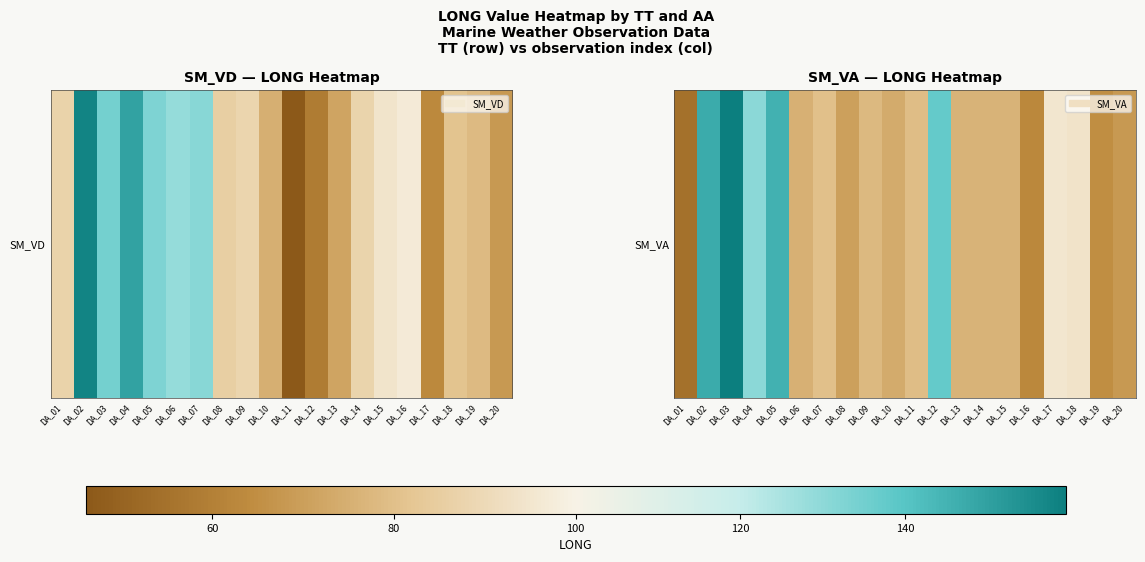

List the labels in order of value, largest first.

DA_03, DA_02, DA_05, DA_12, DA_04, DA_17, DA_18, DA_07, DA_11, DA_09, DA_13, DA_15, DA_14, DA_06, DA_10, DA_08, DA_20, DA_19, DA_16, DA_01